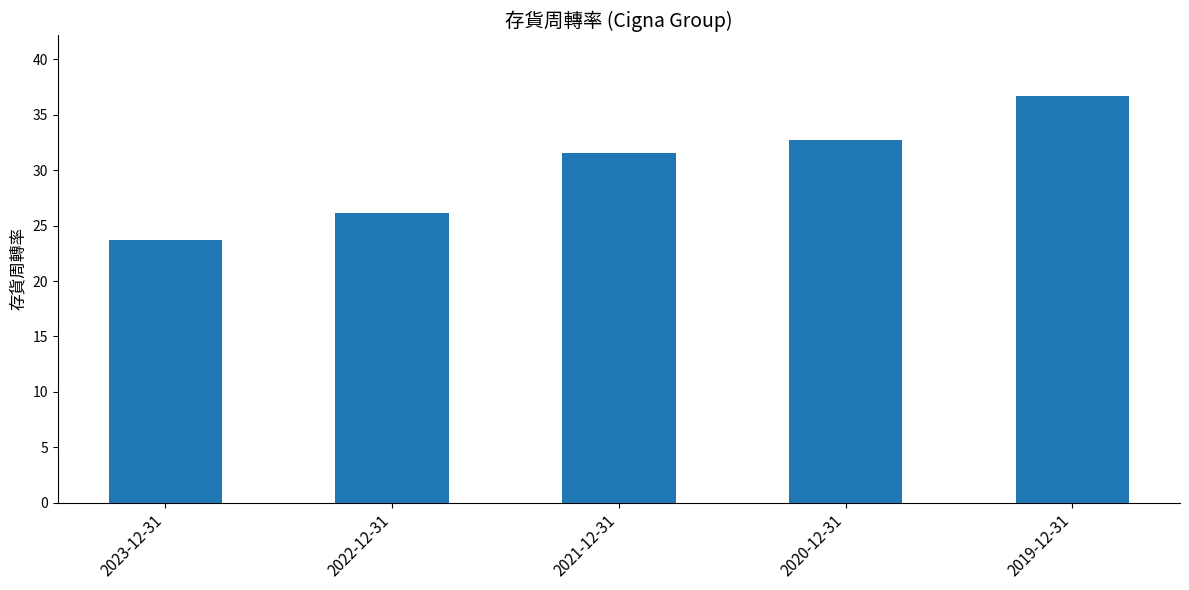

Reading left to right, transcribe all the data shown in this chart.

2023-12-31=23.7	2022-12-31=26.1	2021-12-31=31.6	2020-12-31=32.7	2019-12-31=36.7